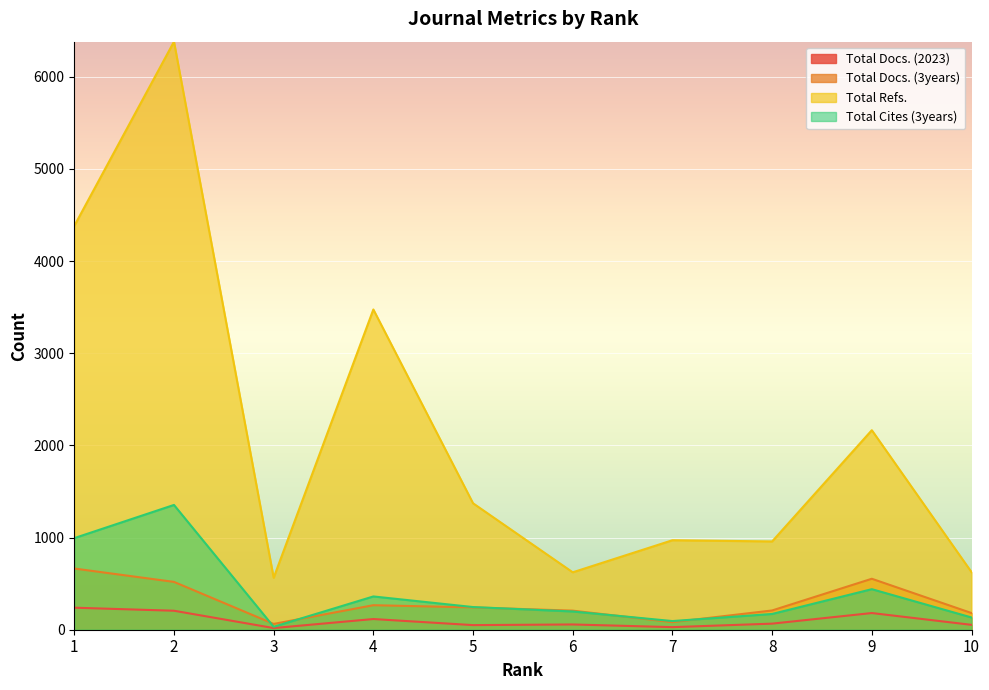

What is the difference between the highest and lowest values at 3?

546